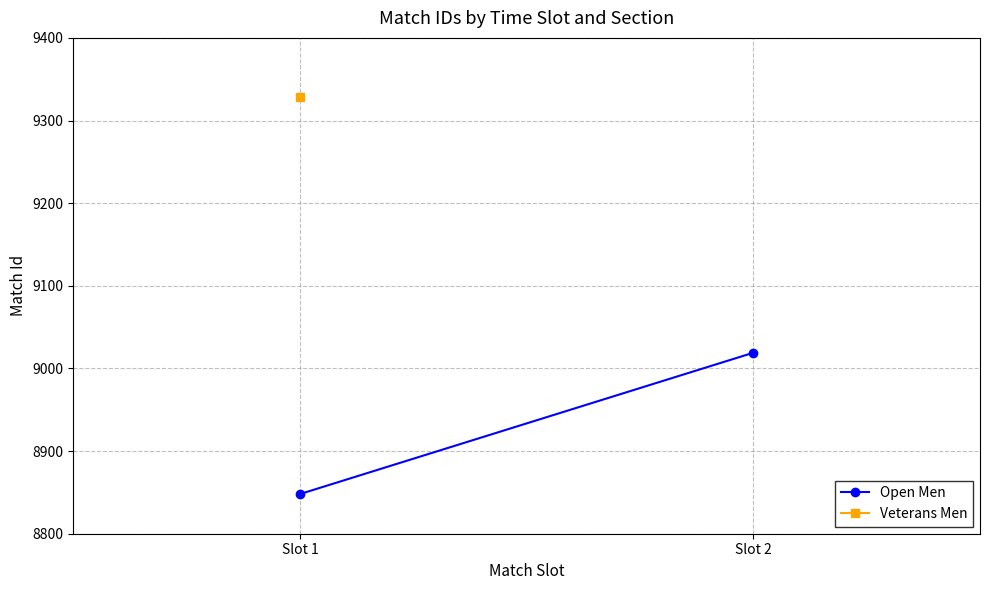

Approximately how many times larger is the value at Slot 1 compared to Slot 2?

1.0